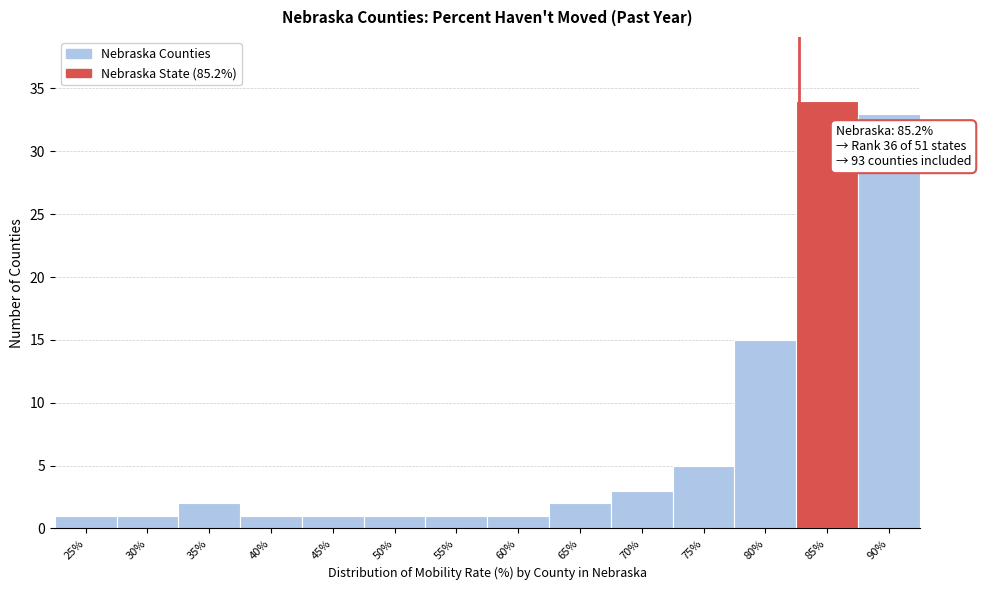

Reading left to right, extract all data points from this chart.

25%=1	30%=1	35%=2	40%=1	45%=1	50%=1	55%=1	60%=1	65%=2	70%=3	75%=5	80%=15	85%=34	90%=33